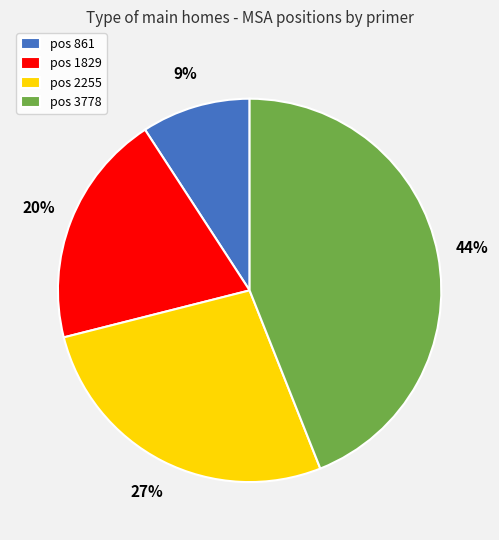

To the nearest percent, what is the difference between the largest and smallest slice percentages?

35%